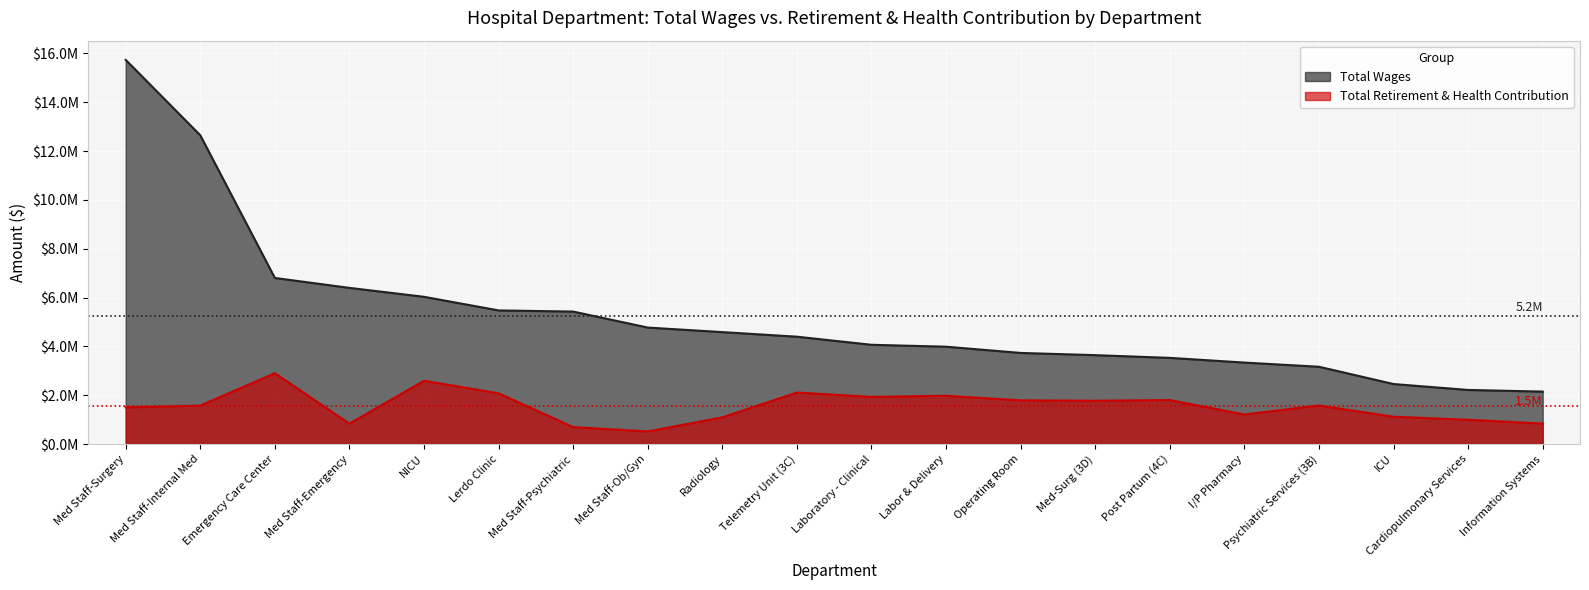

What is the maximum value shown in the chart?

15736020